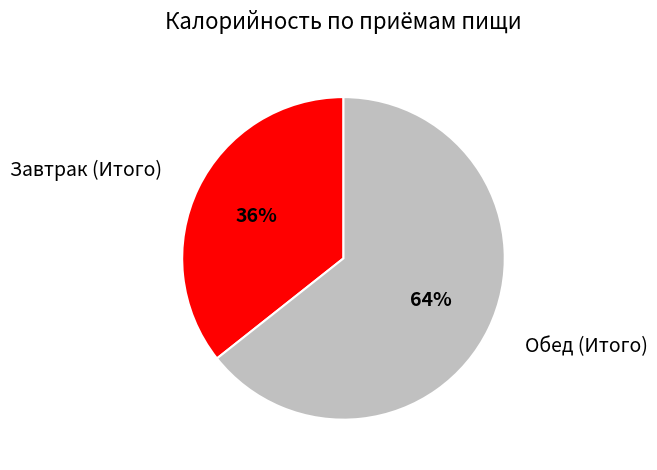

Which slice is the largest?

Обед (Итого)